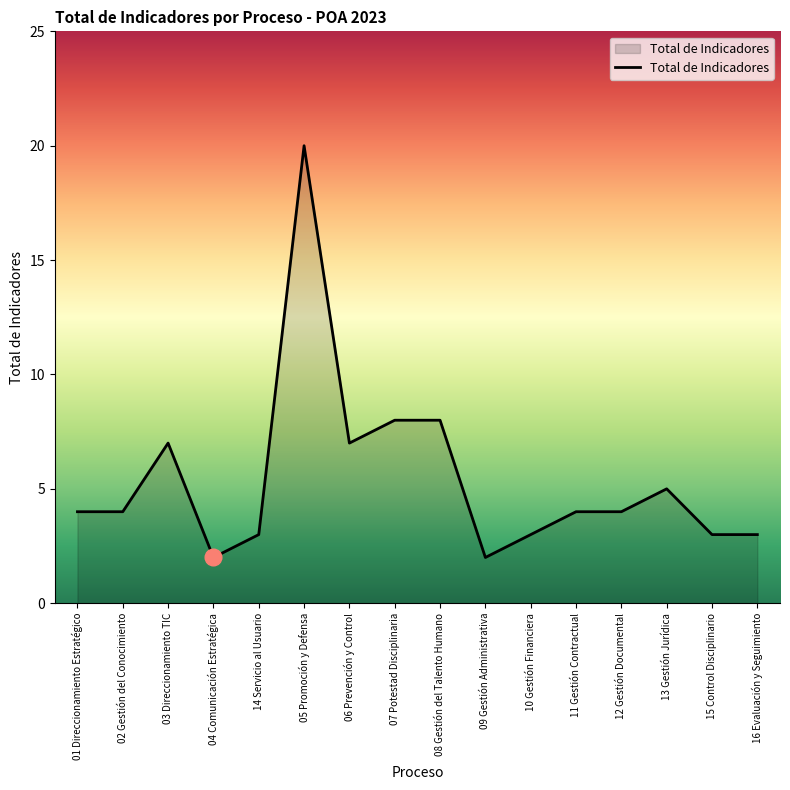

What is the sum of all values?

87